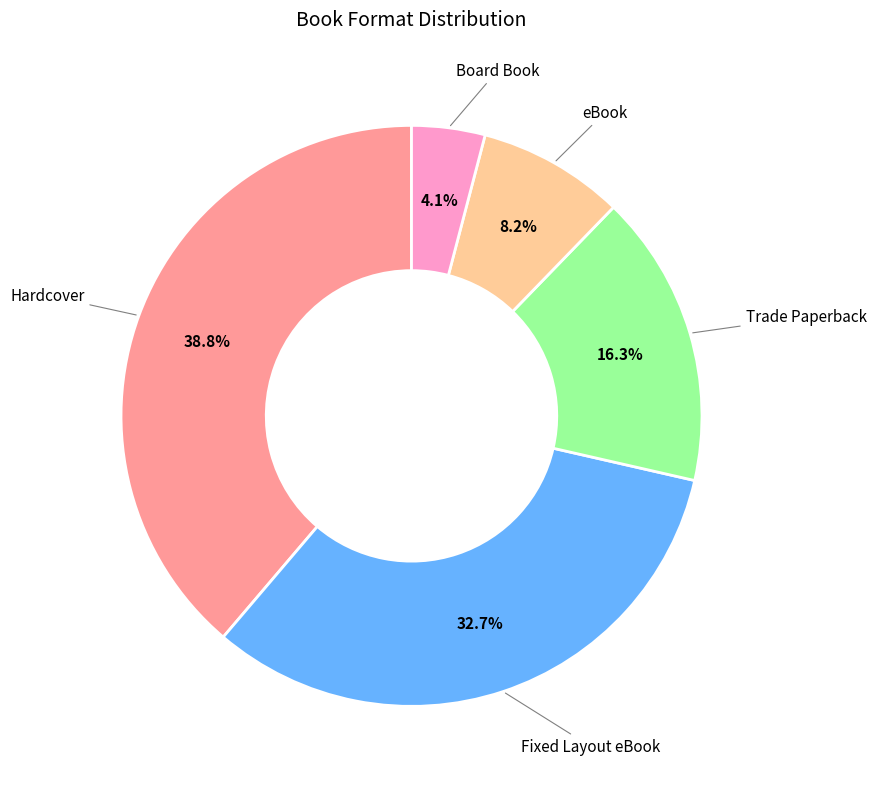

Is there any slice that represents more than half of the pie?

No